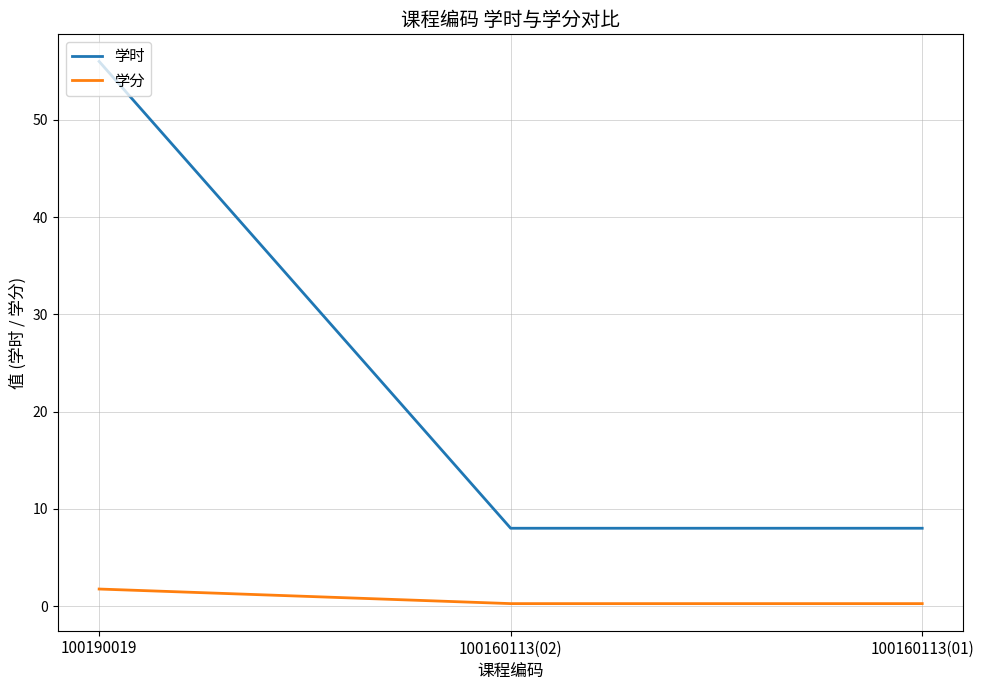

List the series in order of their overall mean, highest first.

学时, 学分